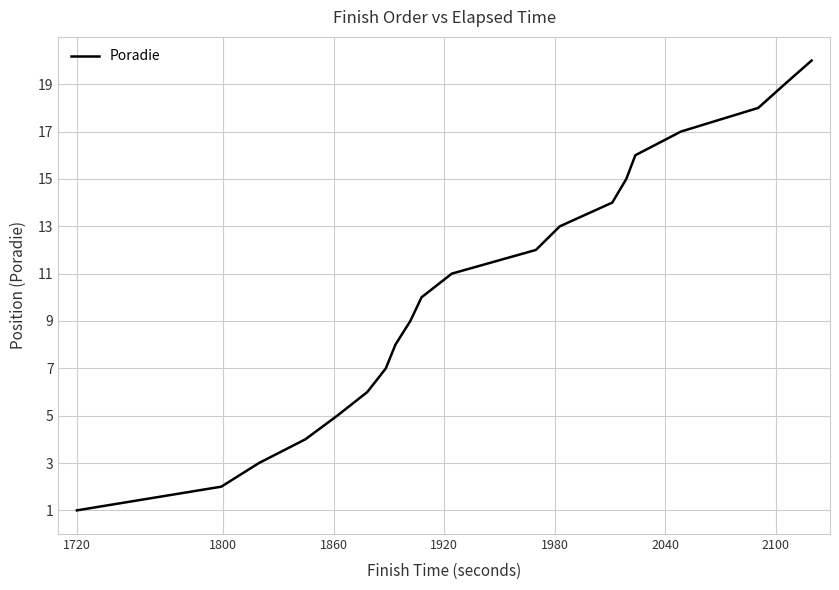

What is the greatest value displayed?

20